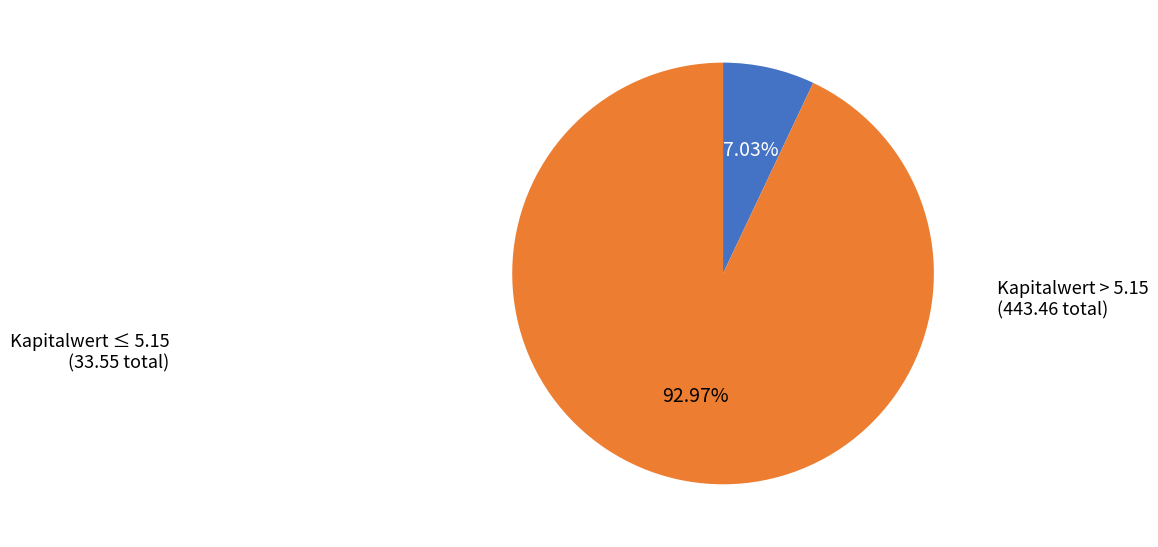

Is there a majority slice in this chart?

Yes